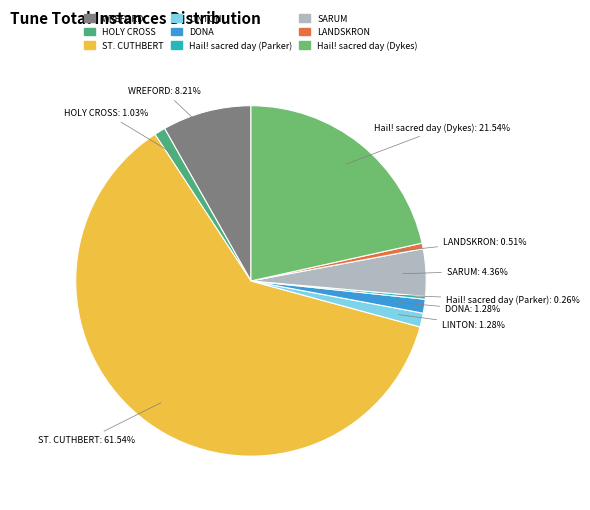

Which slice is the largest?

ST. CUTHBERT